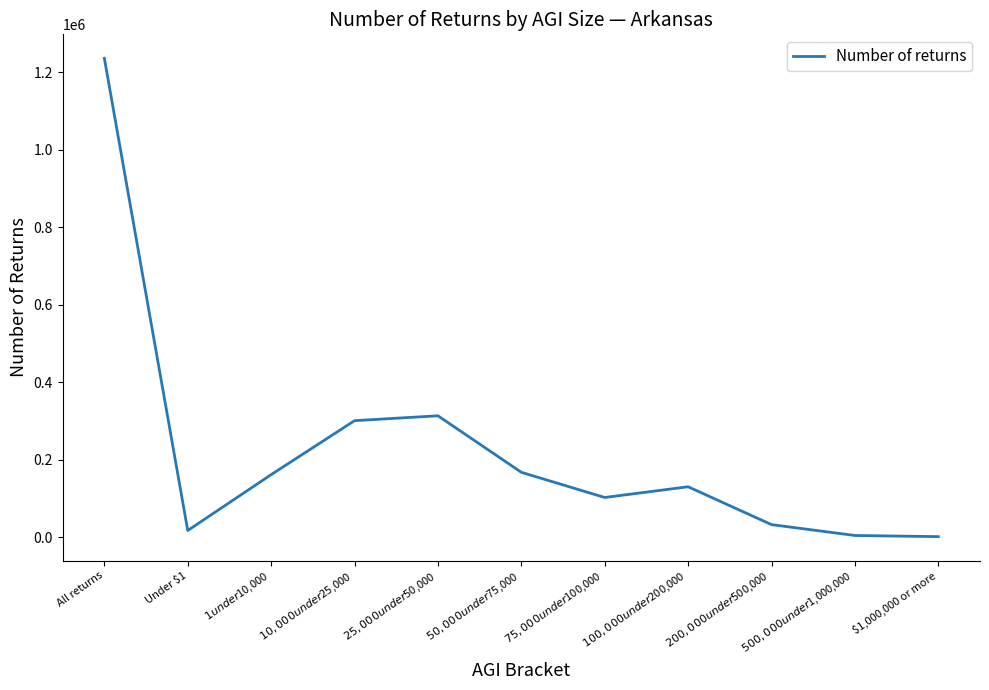

How many lines are shown in the chart?

1